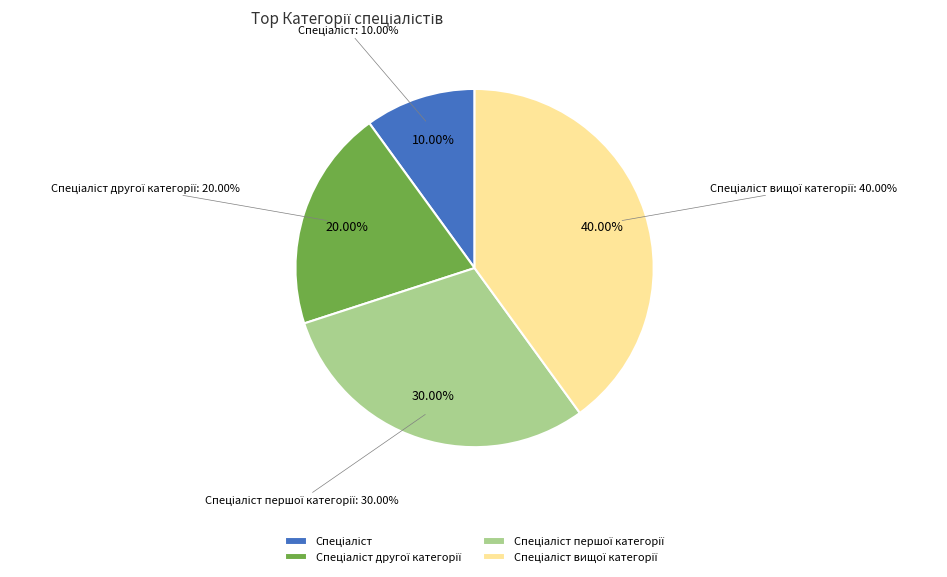

Rank the categories by value from lowest to highest.

Спеціаліст, Спеціаліст другої категорії, Спеціаліст першої категорії, Спеціаліст вищої категорії